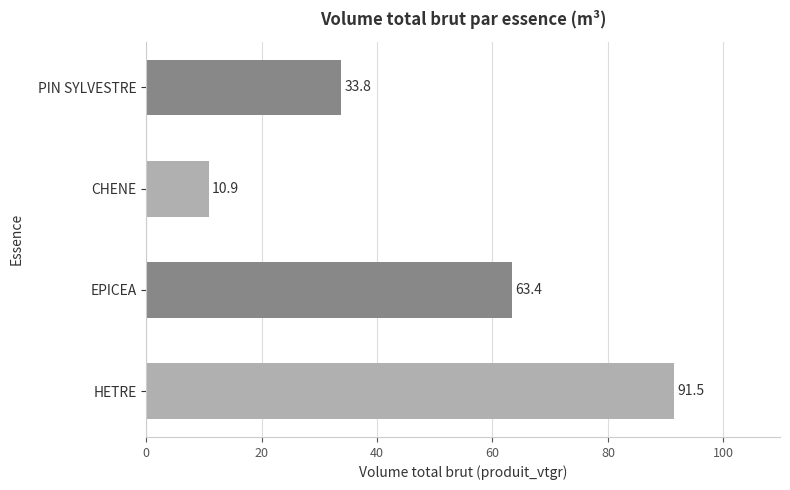

The value at CHENE is 3.3. True or false?

False